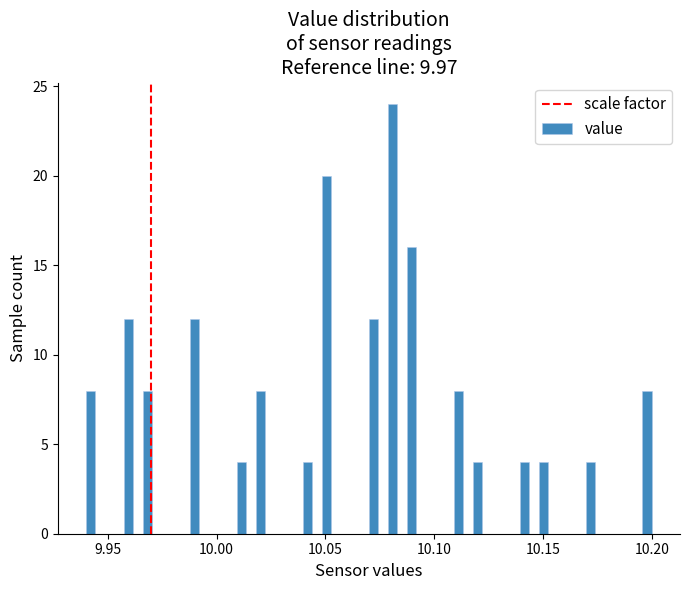

Around what value on the x-axis is the tallest bar? Give the approximate position of its centre, as read against the axis.

10.080